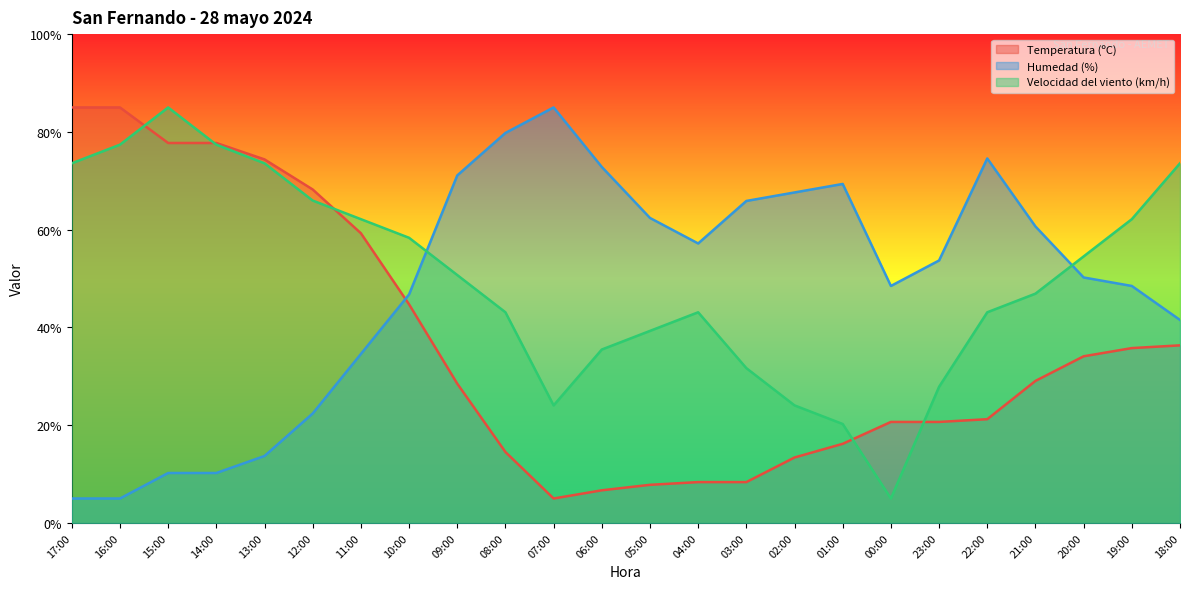

How many interior local valleys does the Temperatura (ºC) series have?

1